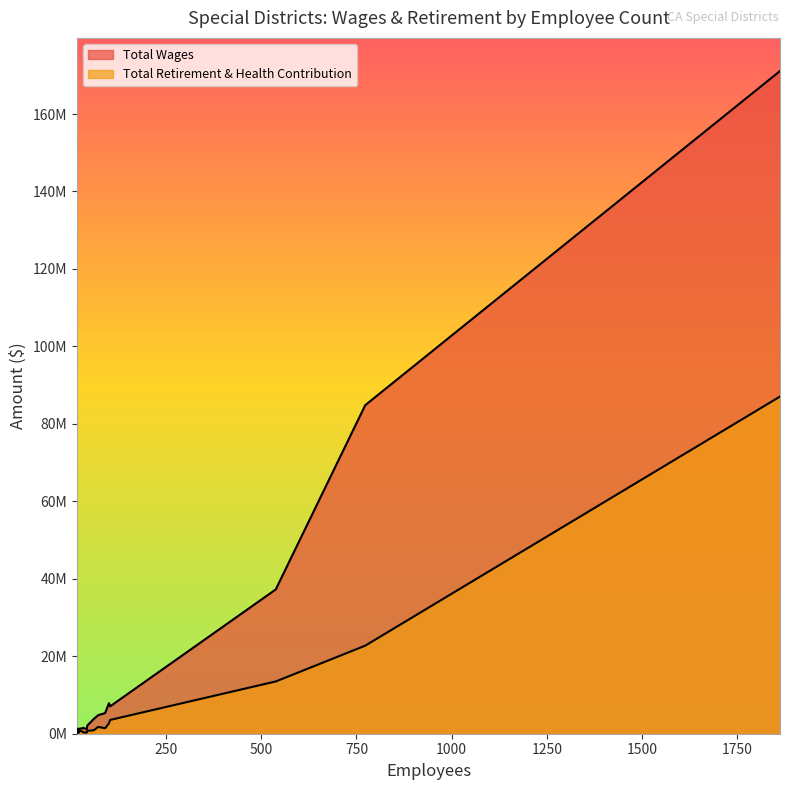

What is the label of the 10th point from the left?

32